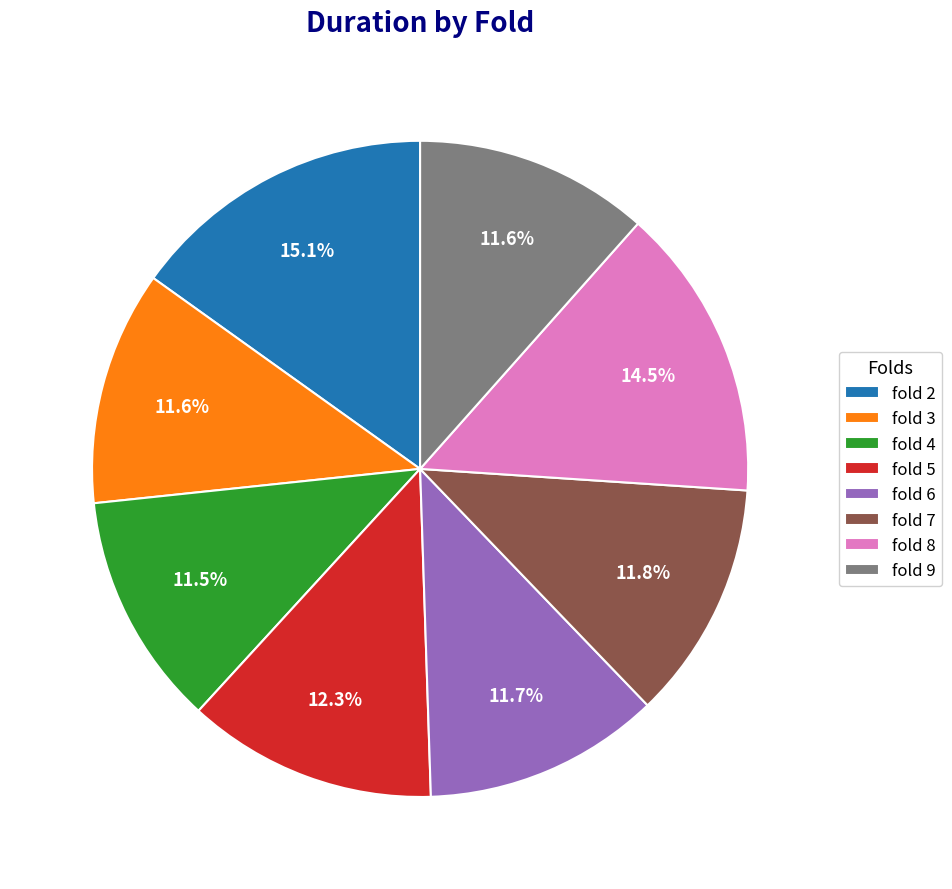

What is the total percentage of fold 8 and fold 6?

26.2%